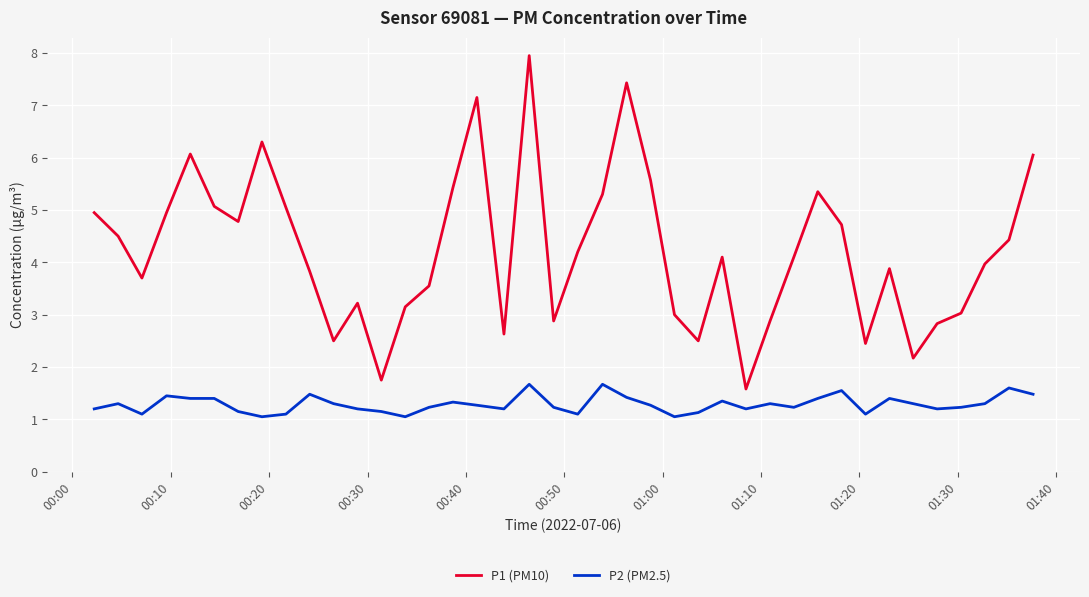

Which series has the largest range (max minus min)?

P1 (PM10)